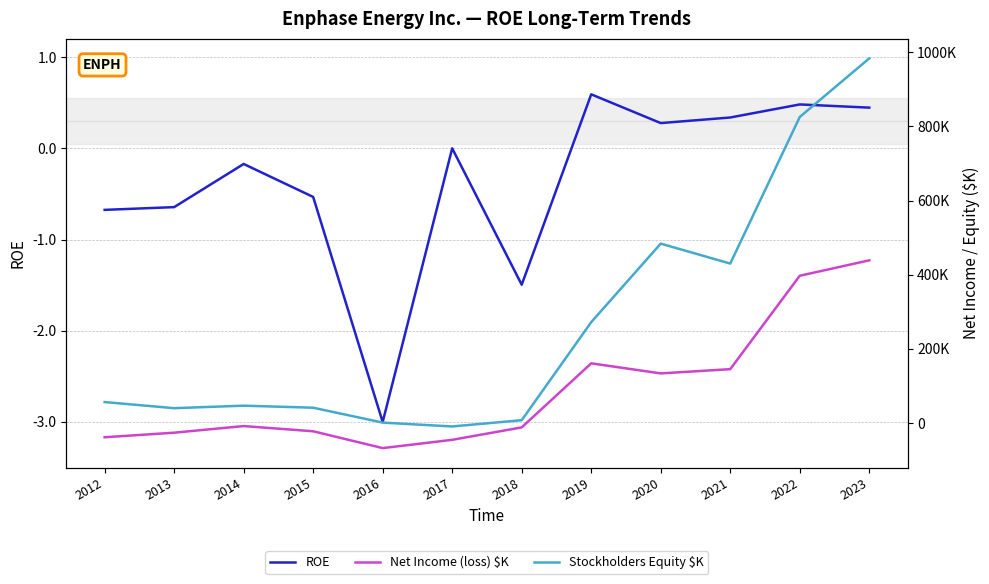

At which label is Net Income (loss) $K closest to 185737?

2019